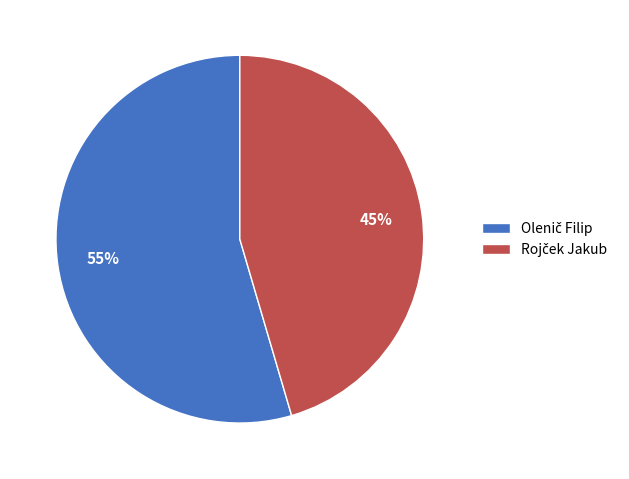

Does any single category account for the majority?

Yes